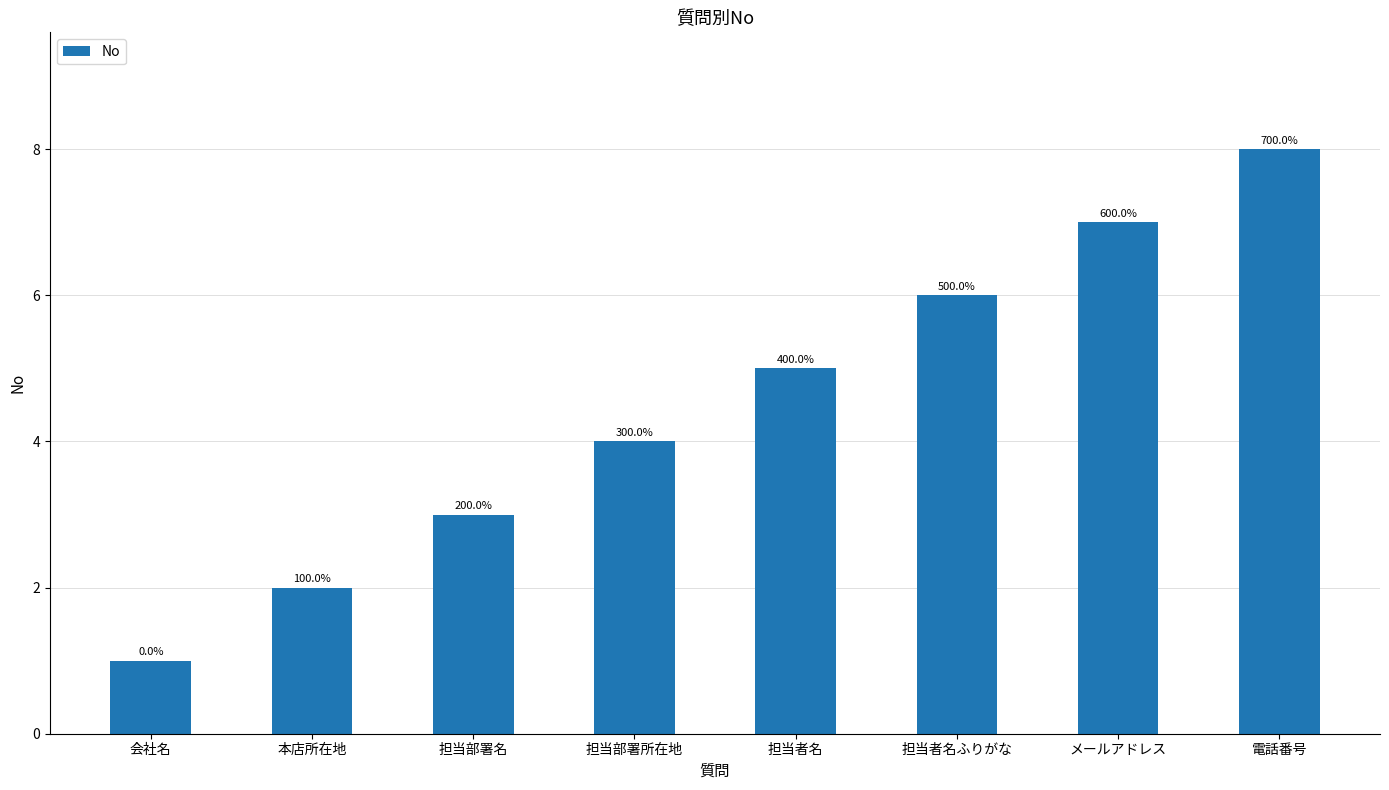

Does the chart contain any negative values?

No